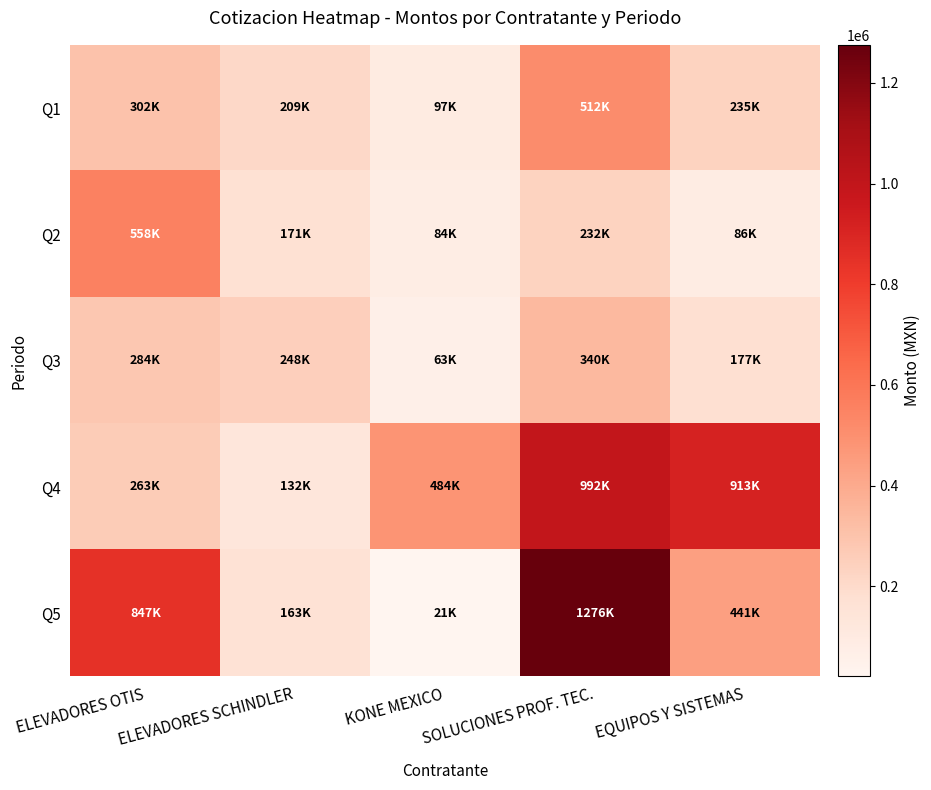

Which category has the lowest value across all series?

KONE MEXICO